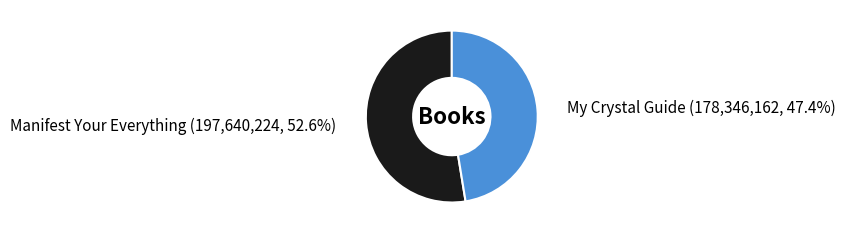

Is there a majority slice in this chart?

Yes